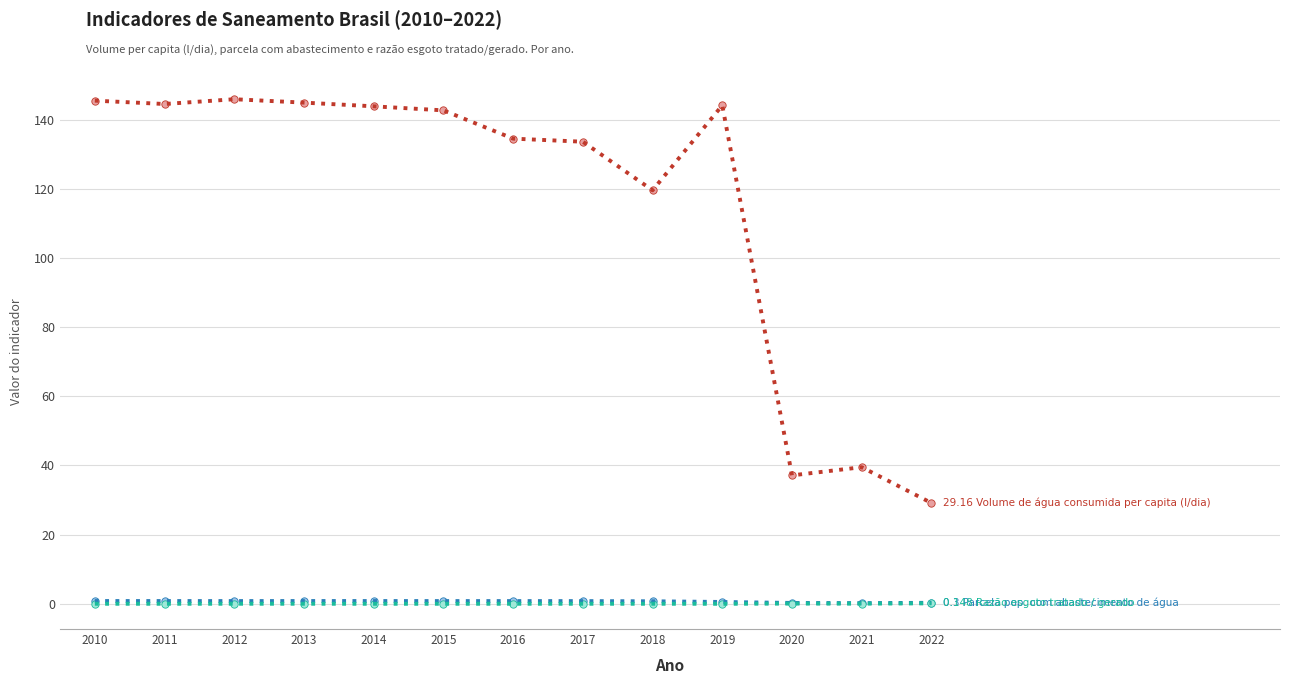

What is the maximum value shown in the chart?

145.9